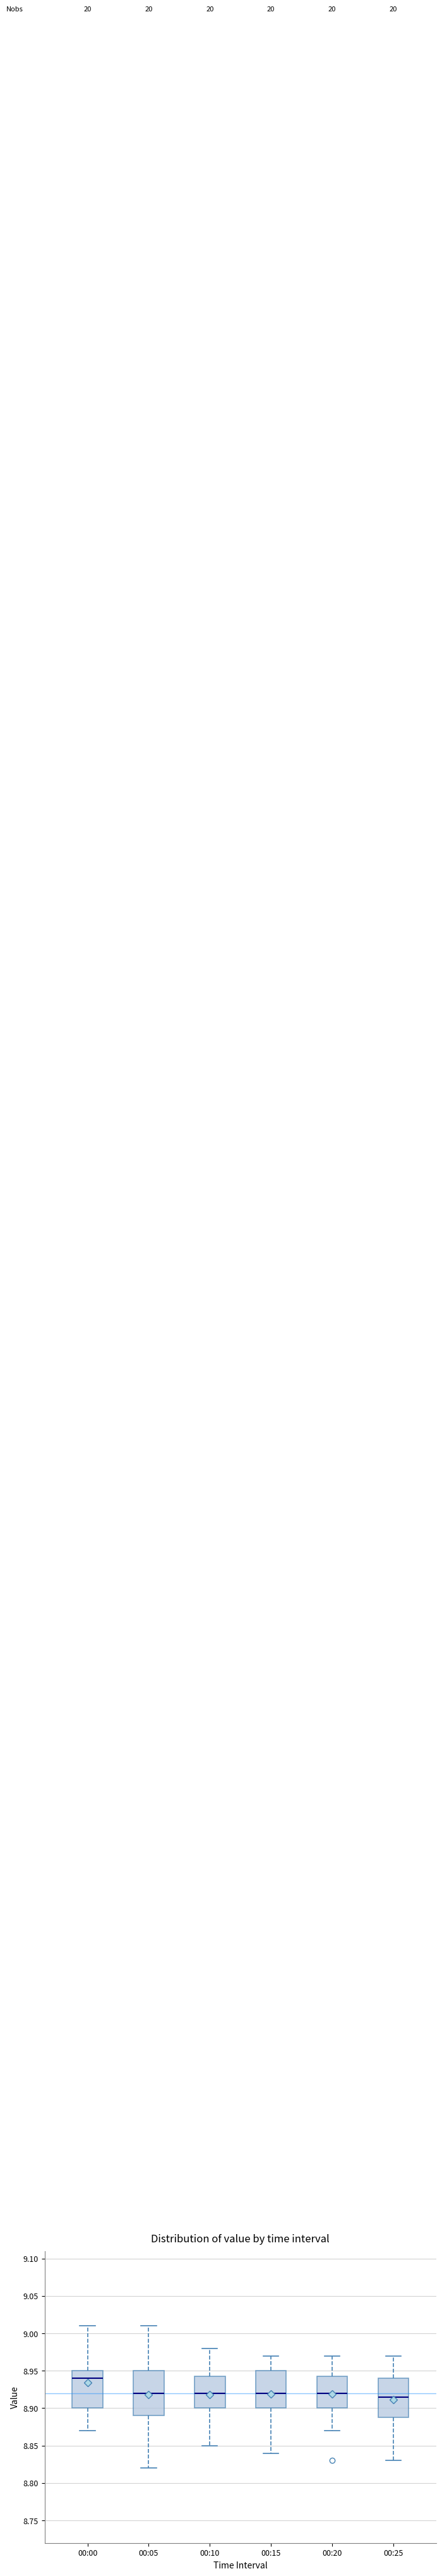

Reading left to right, transcribe this box plot: for each box, give where its median line is, the range the box spans, and where its two whiskers end, as read against the y-axis. The values are not printed on the chart, so give them approximately, as read against the axis.

00:00: median 8.940, box 8.900 to 8.950, whiskers 8.870 to 9.010
00:05: median 8.920, box 8.890 to 8.950, whiskers 8.820 to 9.010
00:10: median 8.920, box 8.900 to 8.945, whiskers 8.850 to 8.980
00:15: median 8.920, box 8.900 to 8.950, whiskers 8.840 to 8.970
00:20: median 8.920, box 8.900 to 8.945, whiskers 8.870 to 8.970
00:25: median 8.915, box 8.890 to 8.940, whiskers 8.830 to 8.970